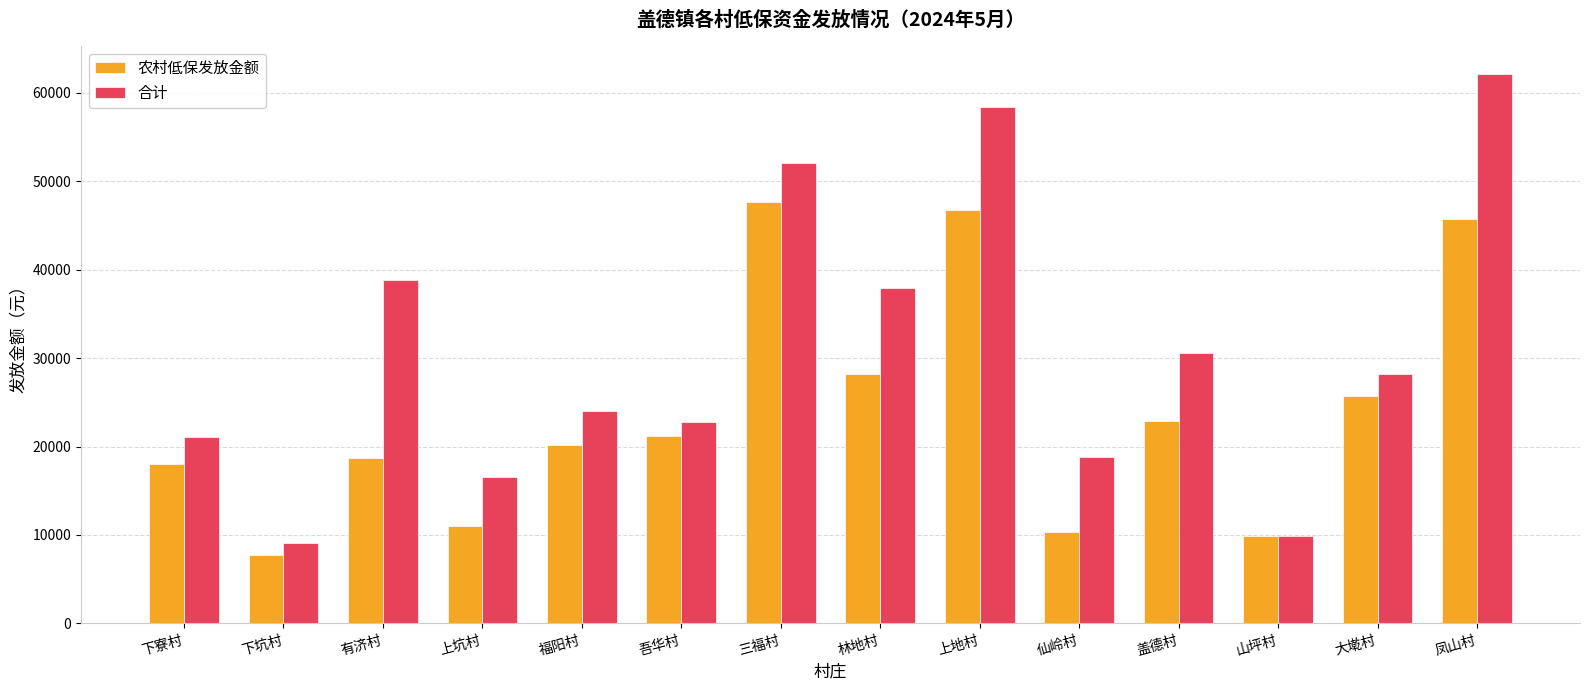

What is the lowest value of the 合计 series?

9121